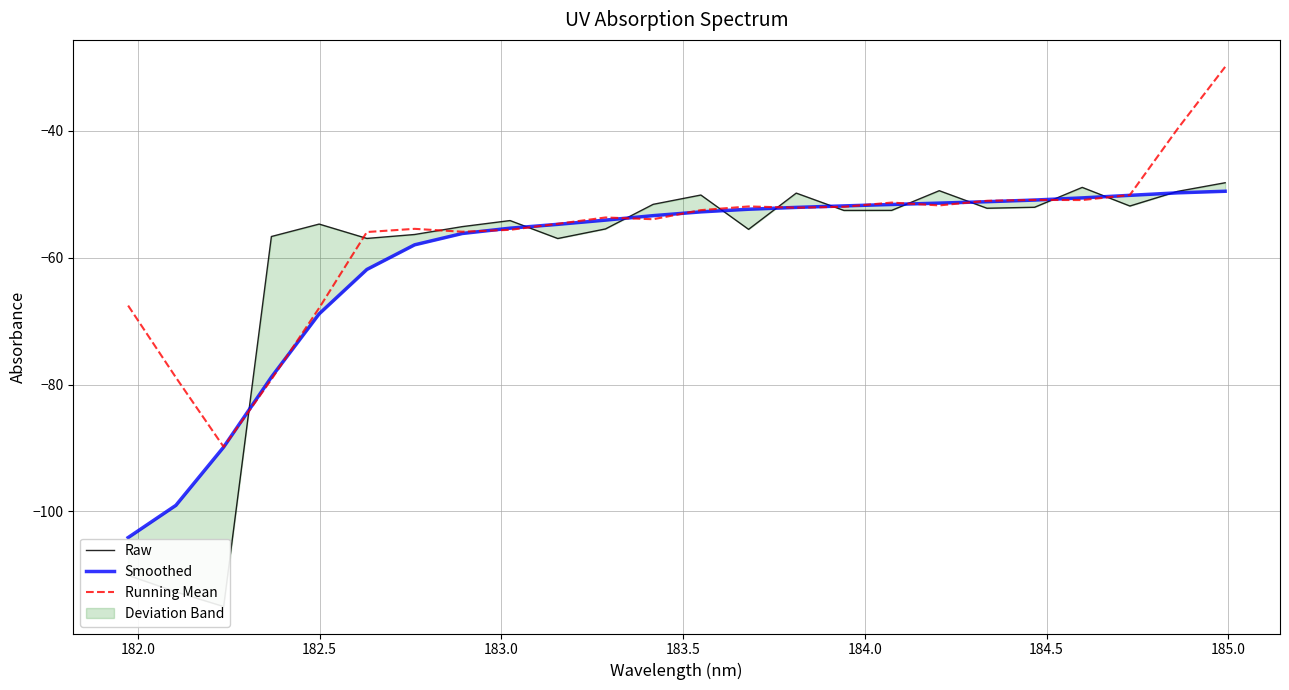

True or false: Running Mean and Raw intersect in this chart.

True